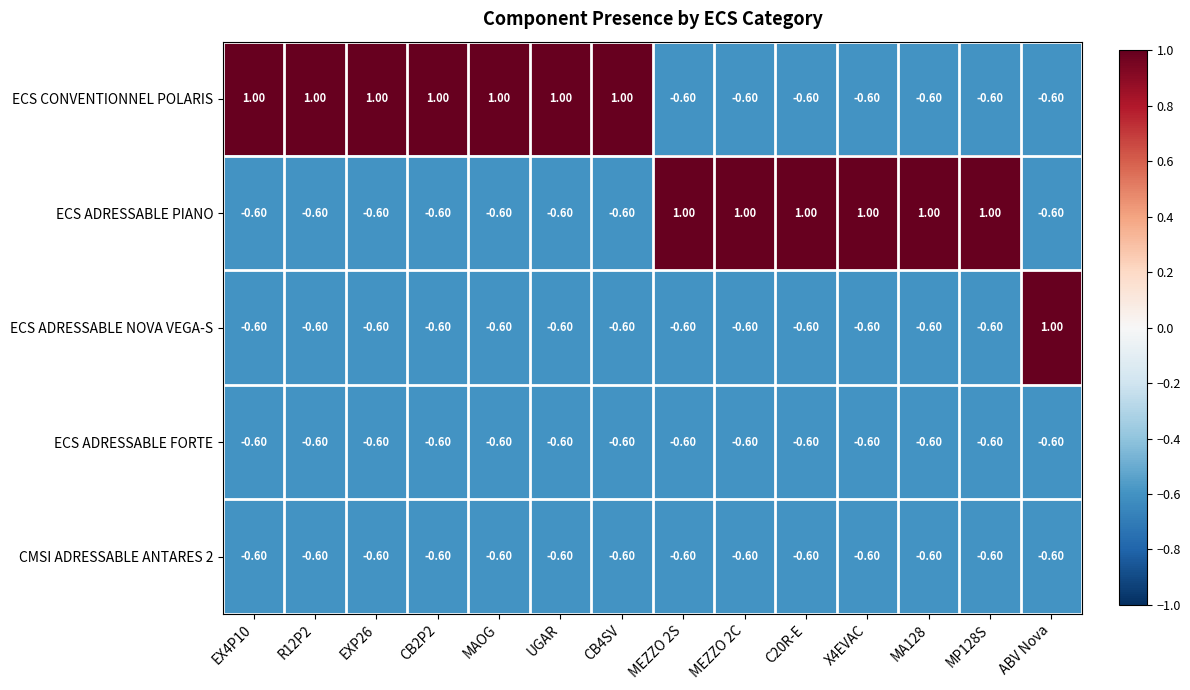

Count the number of data series in this chart.

5